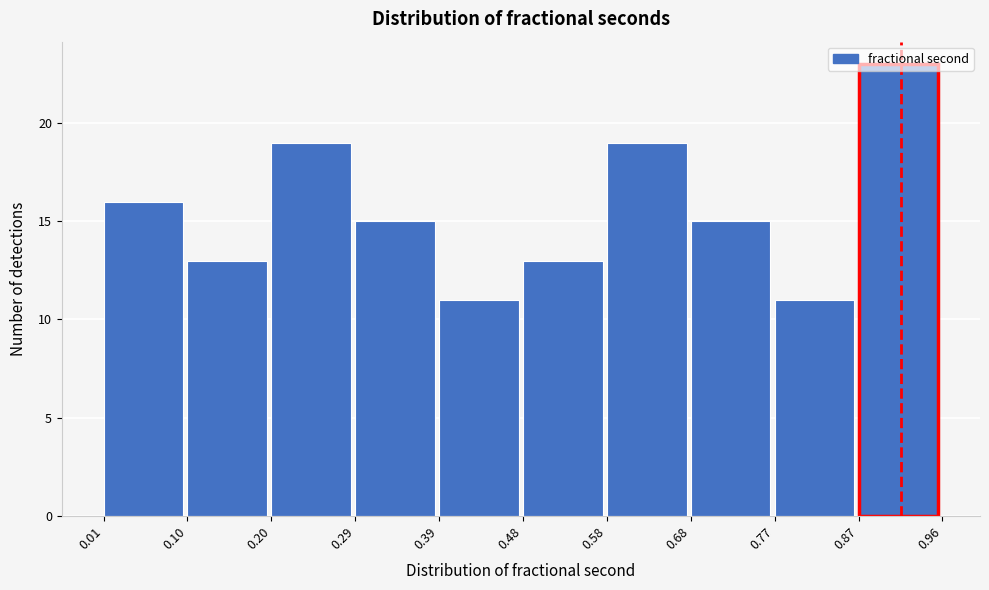

Which range on the x-axis has the tallest bar?

0.87 to 0.96